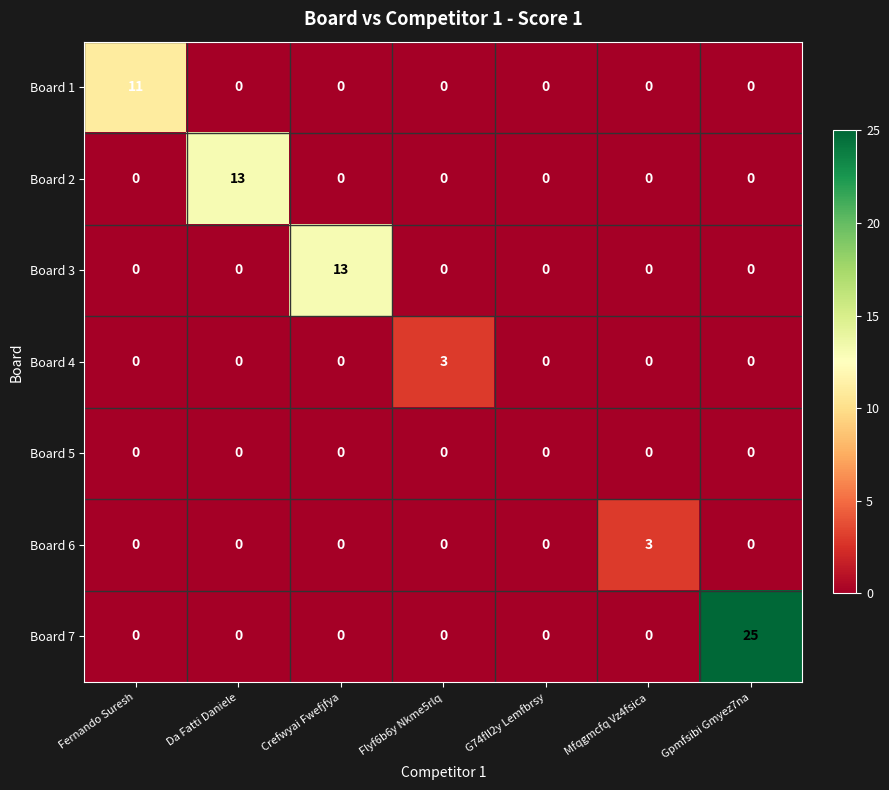

Which series has the largest range (max minus min)?

Board 7